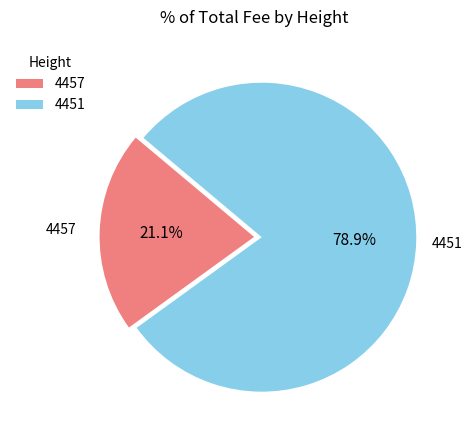

How many slices are in this pie chart?

2